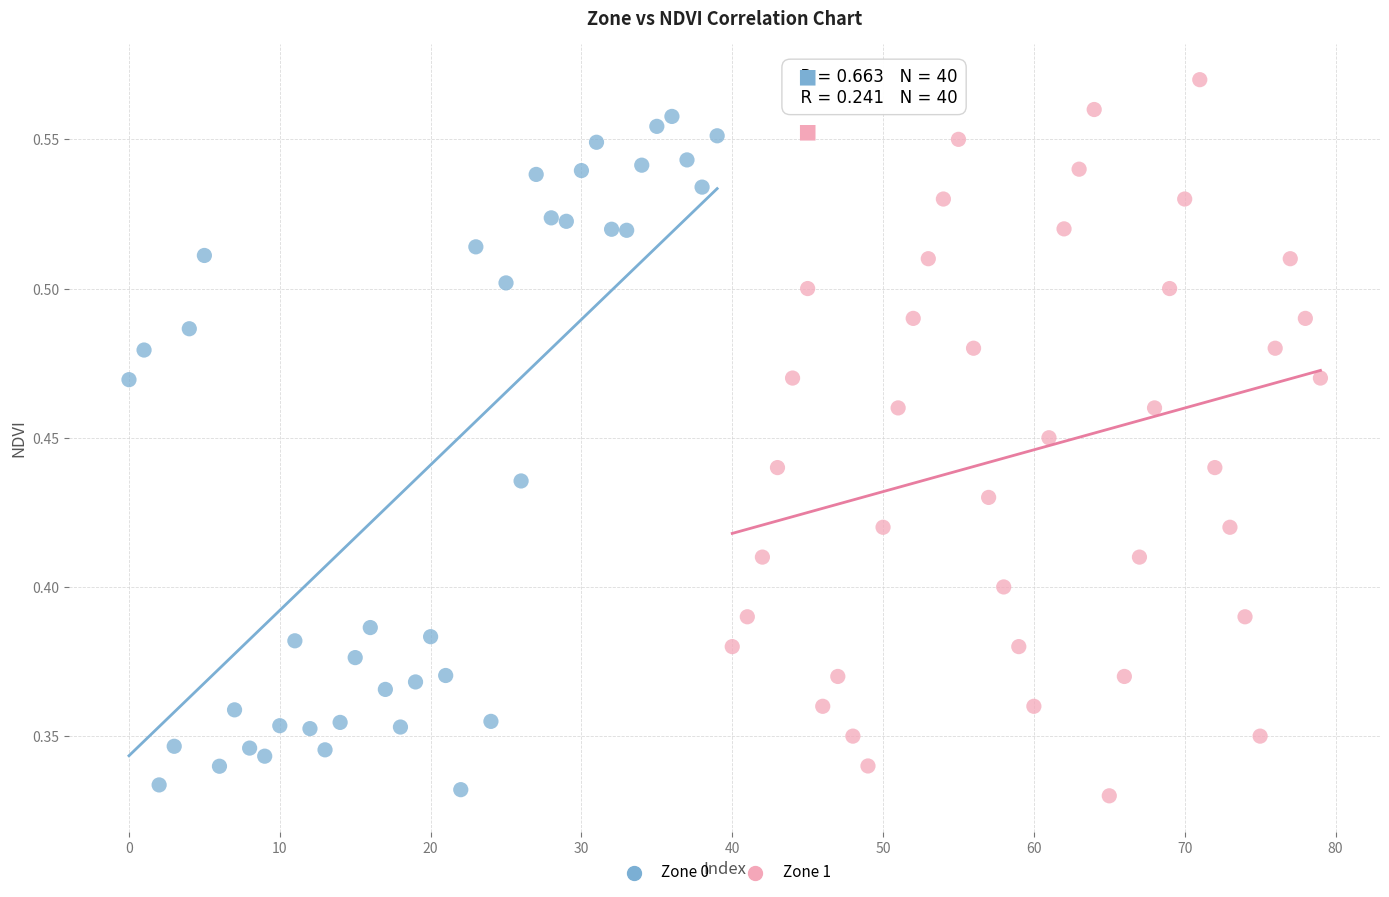

Which series reaches the maximum Y coordinate?

Zone 1